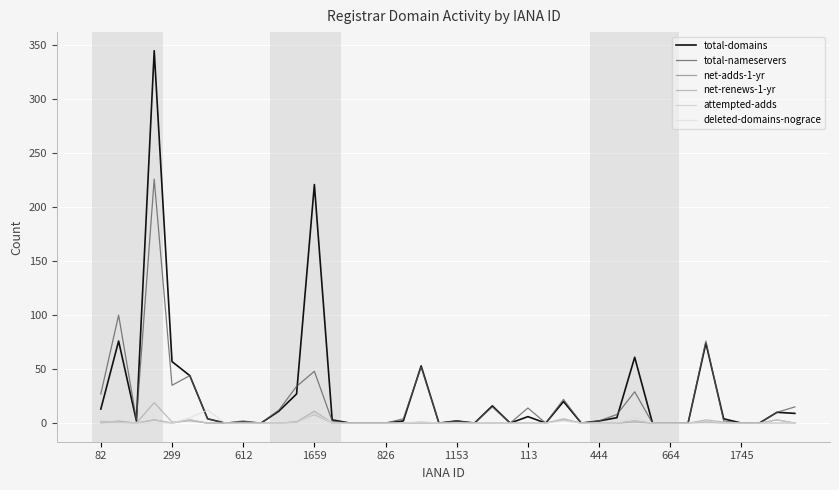

Does the chart display data point markers on the line(s)?

No